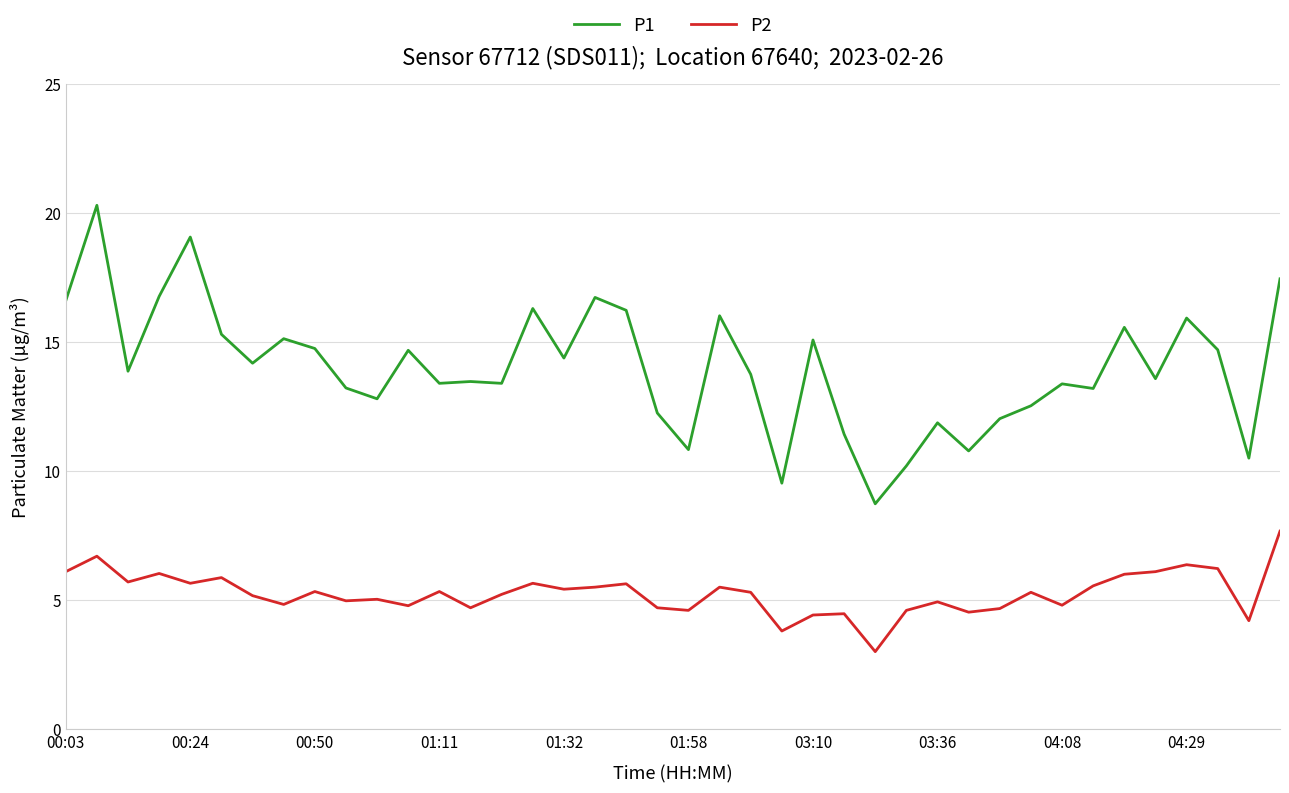

Which series has the widest spread of values?

P1